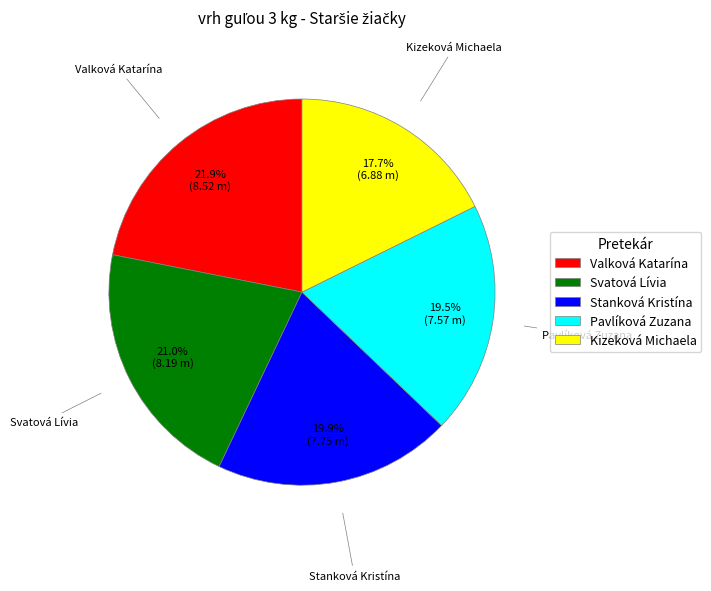

Is Kizeková Michaela the majority of the pie?

No